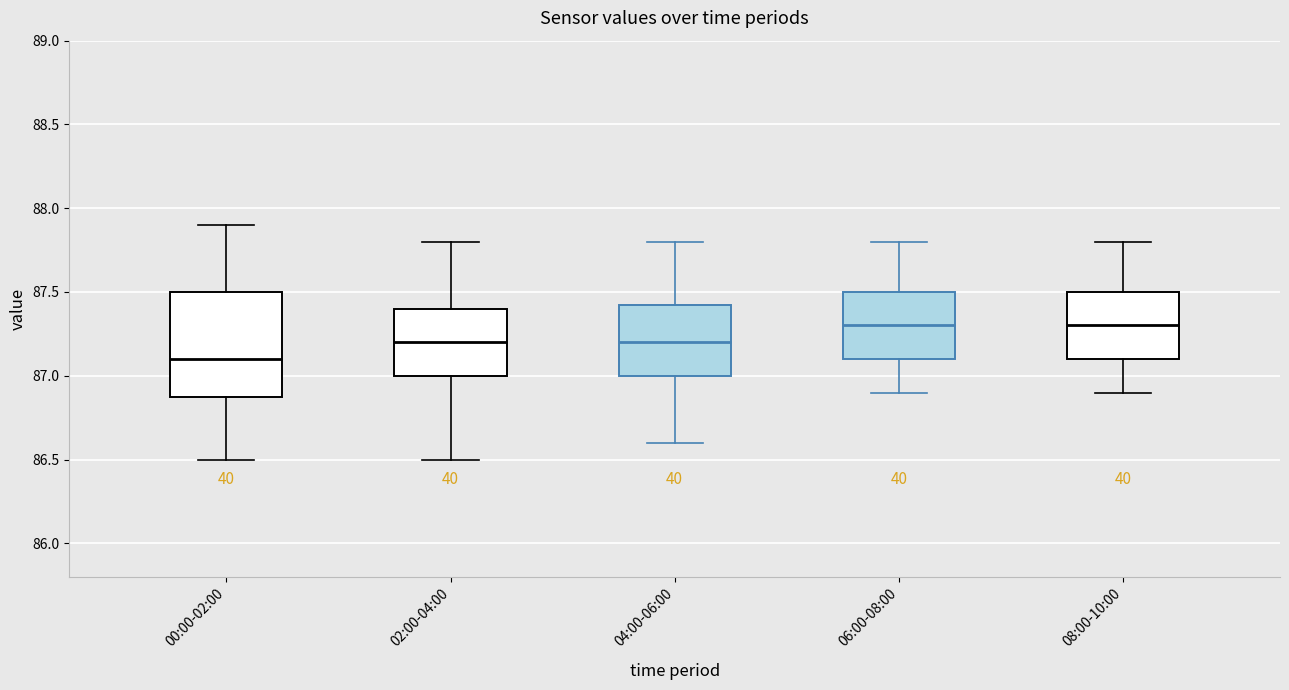

Reading left to right, read every box against the y-axis: the position of its median line, the range the box covers, and the ends of its whiskers. The values are not printed on the chart, so give them approximately, as read against the axis.

00:00-02:00: median 87.10, box 86.90 to 87.50, whiskers 86.50 to 87.90
02:00-04:00: median 87.20, box 87.00 to 87.40, whiskers 86.50 to 87.80
04:00-06:00: median 87.20, box 87.00 to 87.45, whiskers 86.60 to 87.80
06:00-08:00: median 87.30, box 87.10 to 87.50, whiskers 86.90 to 87.80
08:00-10:00: median 87.30, box 87.10 to 87.50, whiskers 86.90 to 87.80